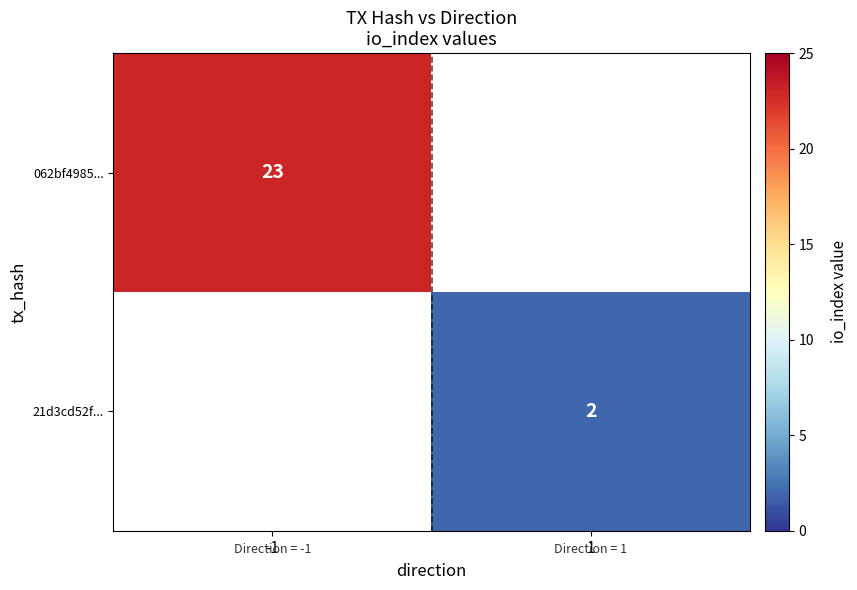

True or false: 062bf4985... has a value of 12 at -1.

False